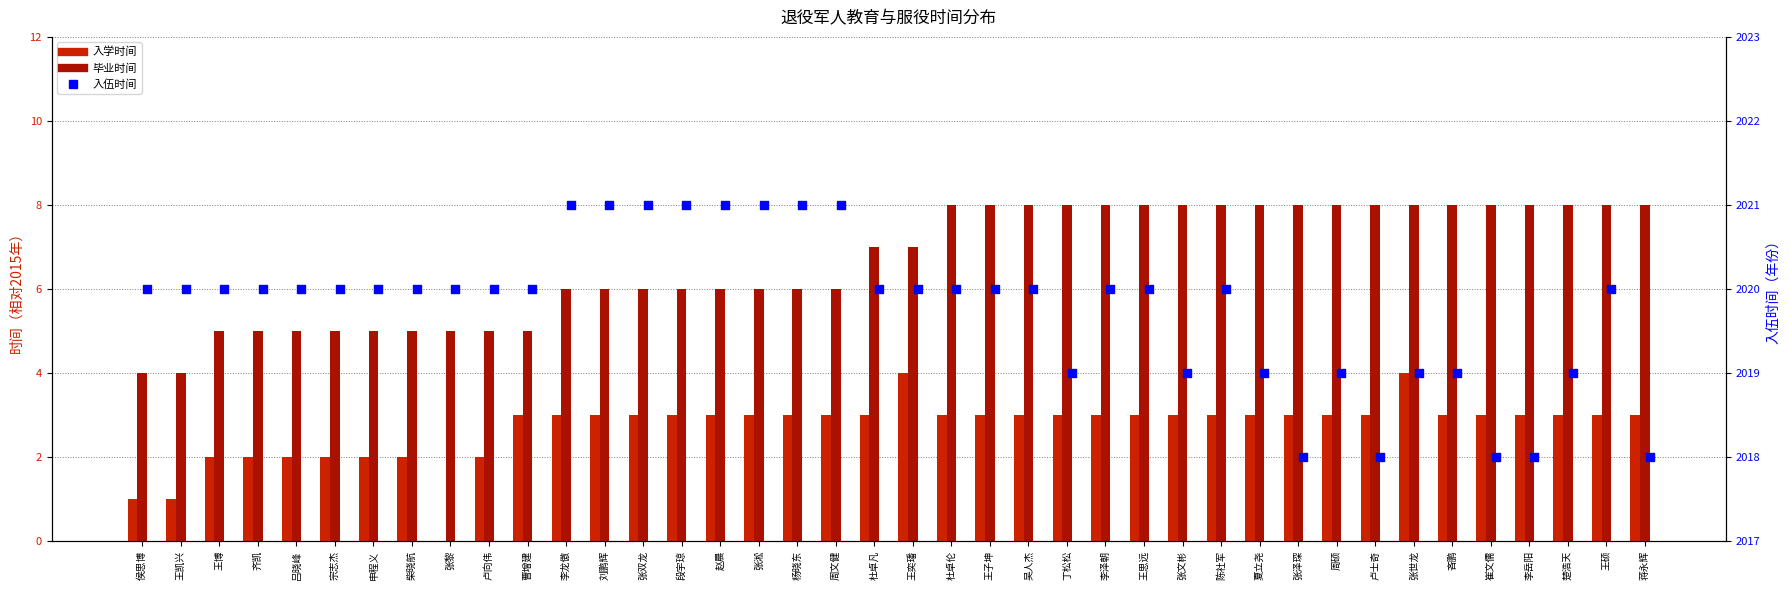

At which category is the sum across all series the highest?

王奕璠